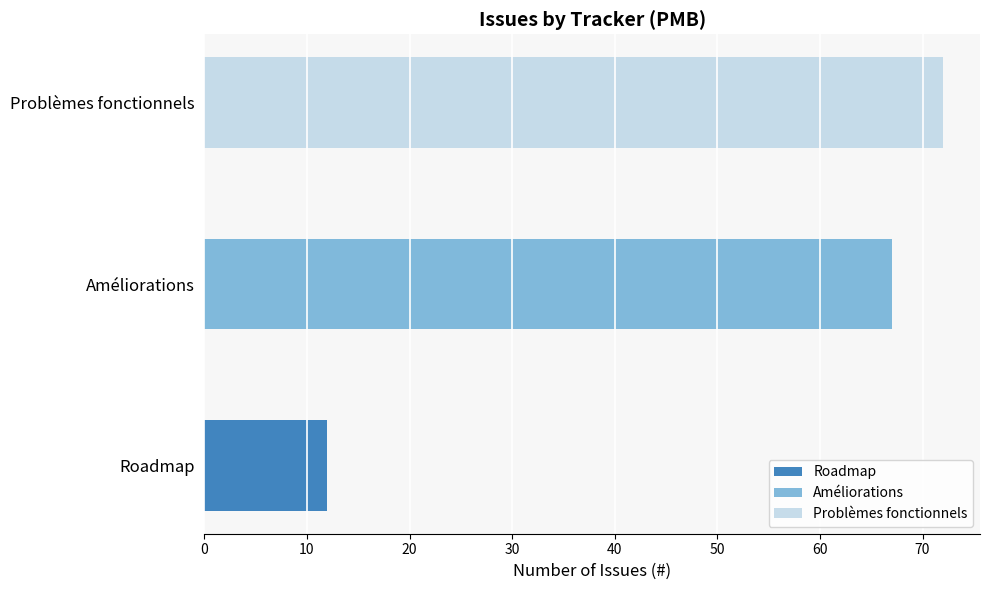

Does the chart contain any negative values?

No